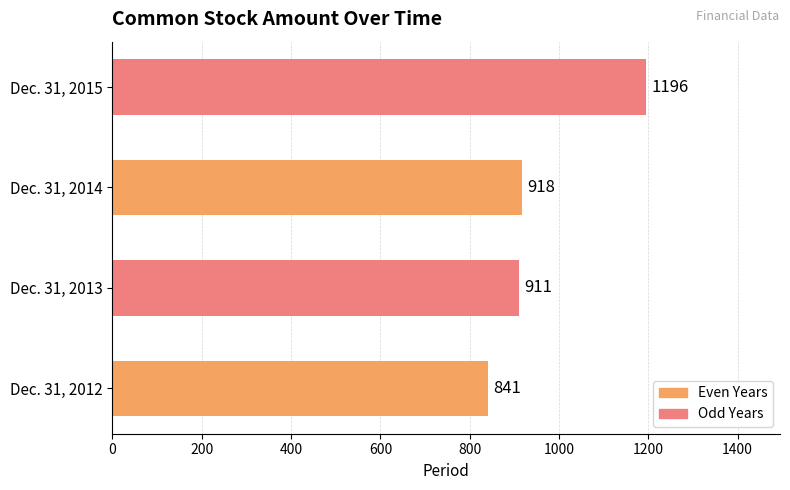

The chart shows a value of 911 at Dec. 31, 2013. True or false?

True